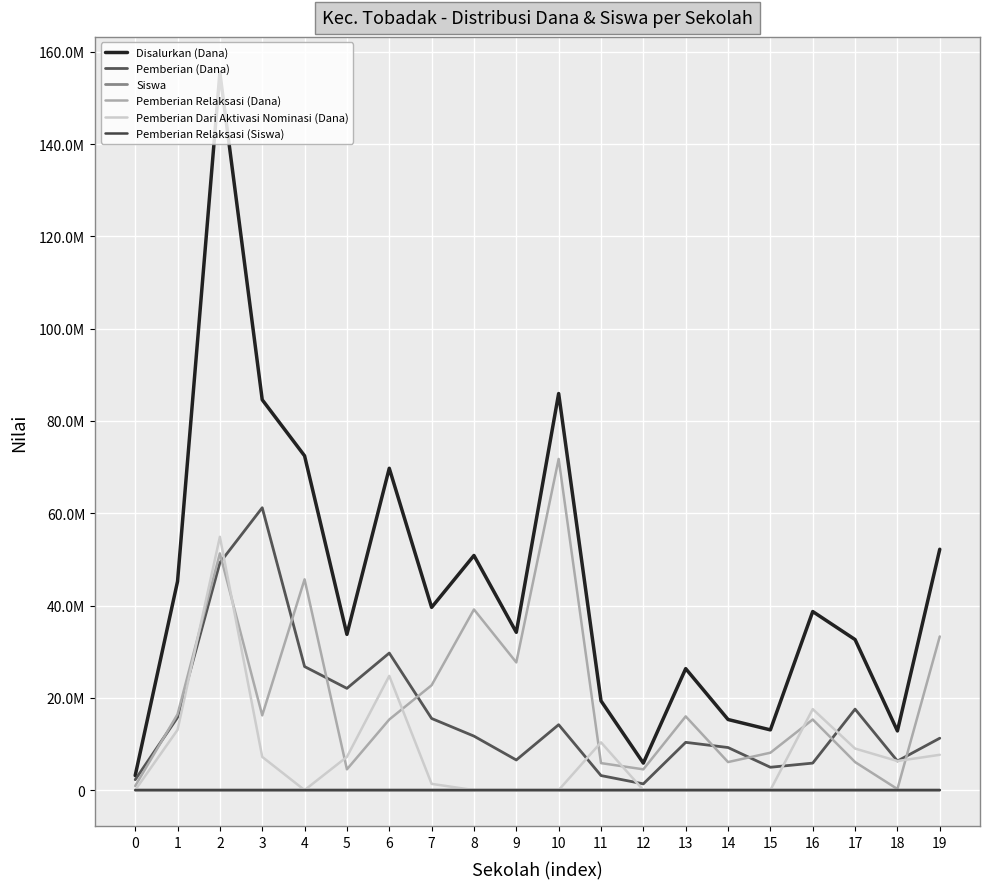

Does the chart have visible grid lines?

Yes